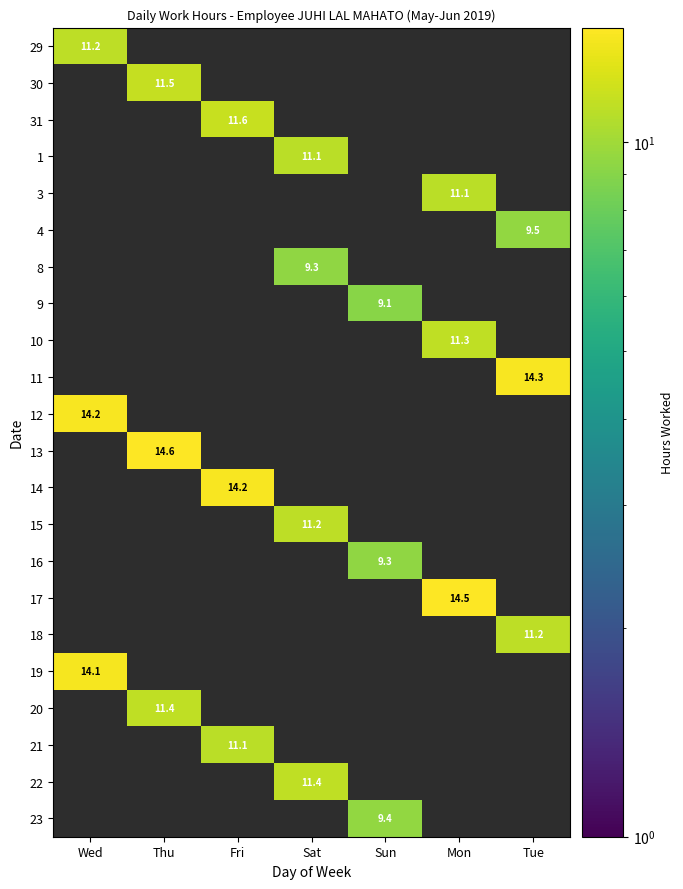

How many series are shown in this chart?

22